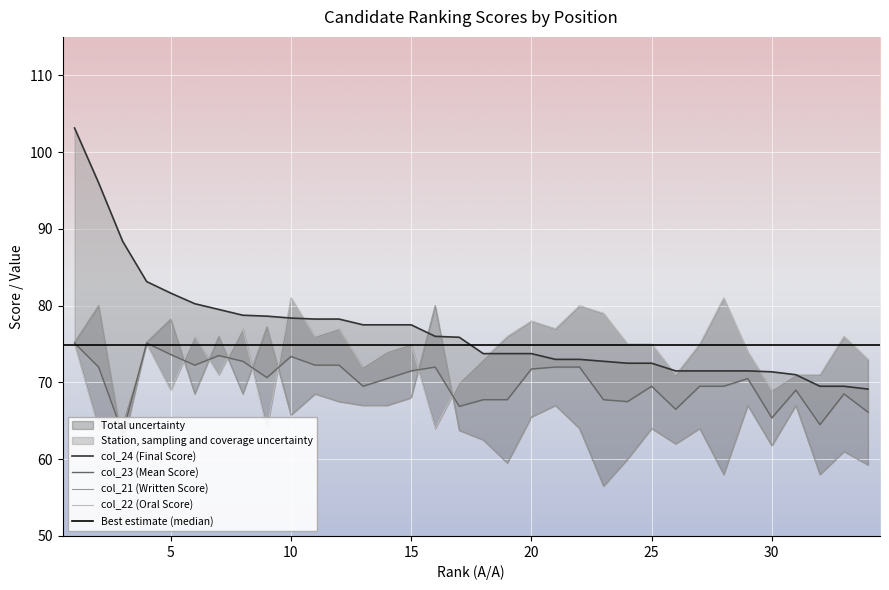

Rank the series by their maximum value, from highest to lowest.

col_24, col_22, col_21, col_23